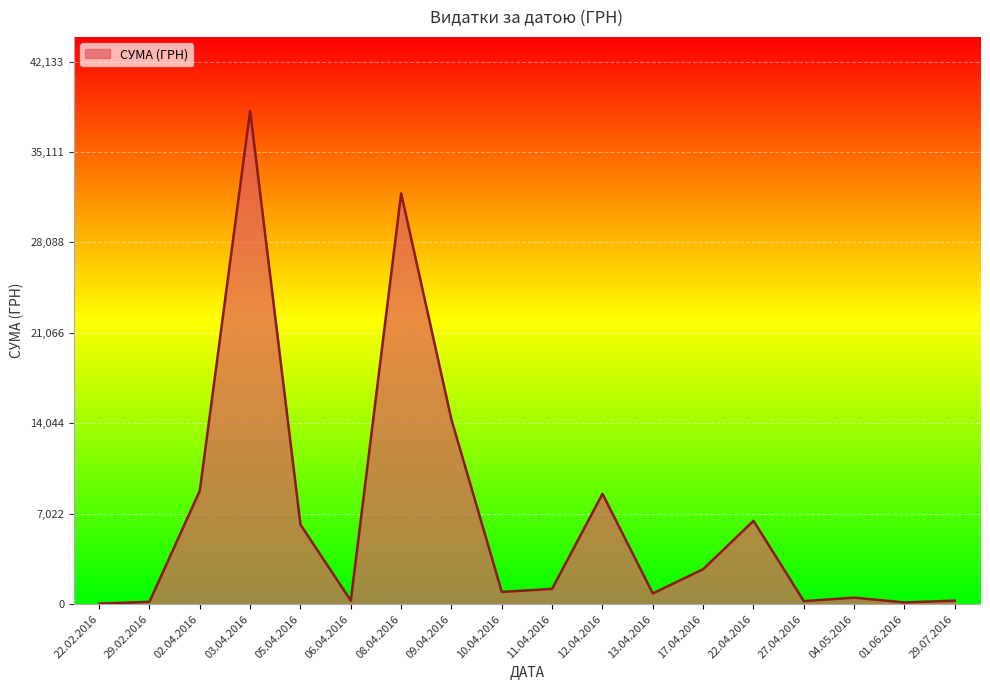

The value at 22.04.2016 is 6472.4. True or false?

True